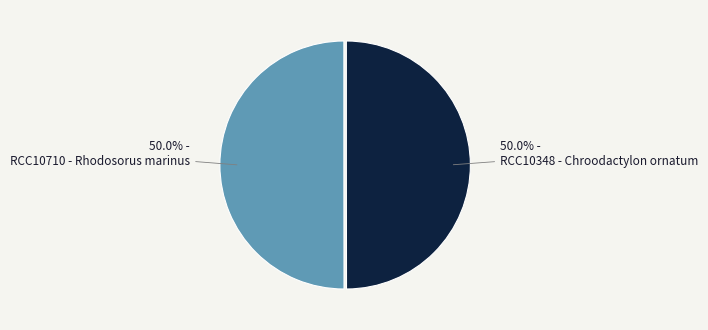

How many slices are in this pie chart?

2